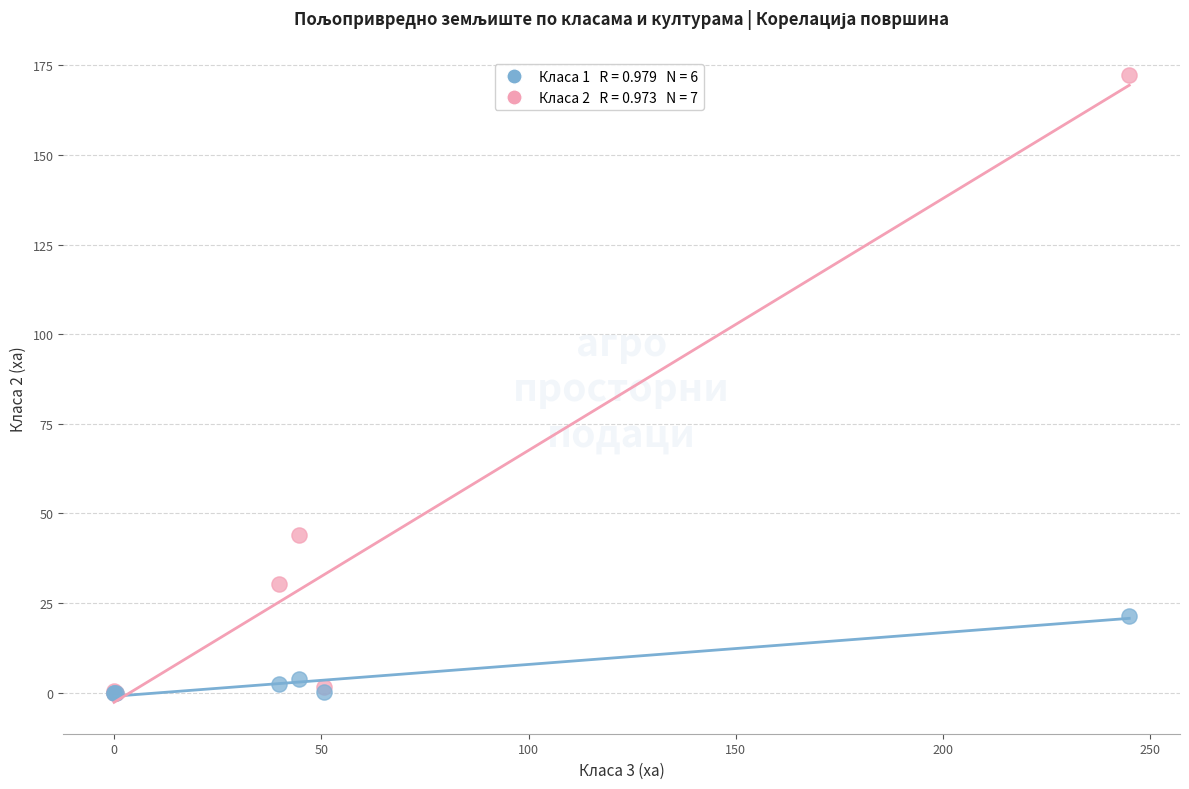

Across all series, what Y value is closest to 86?

44.0